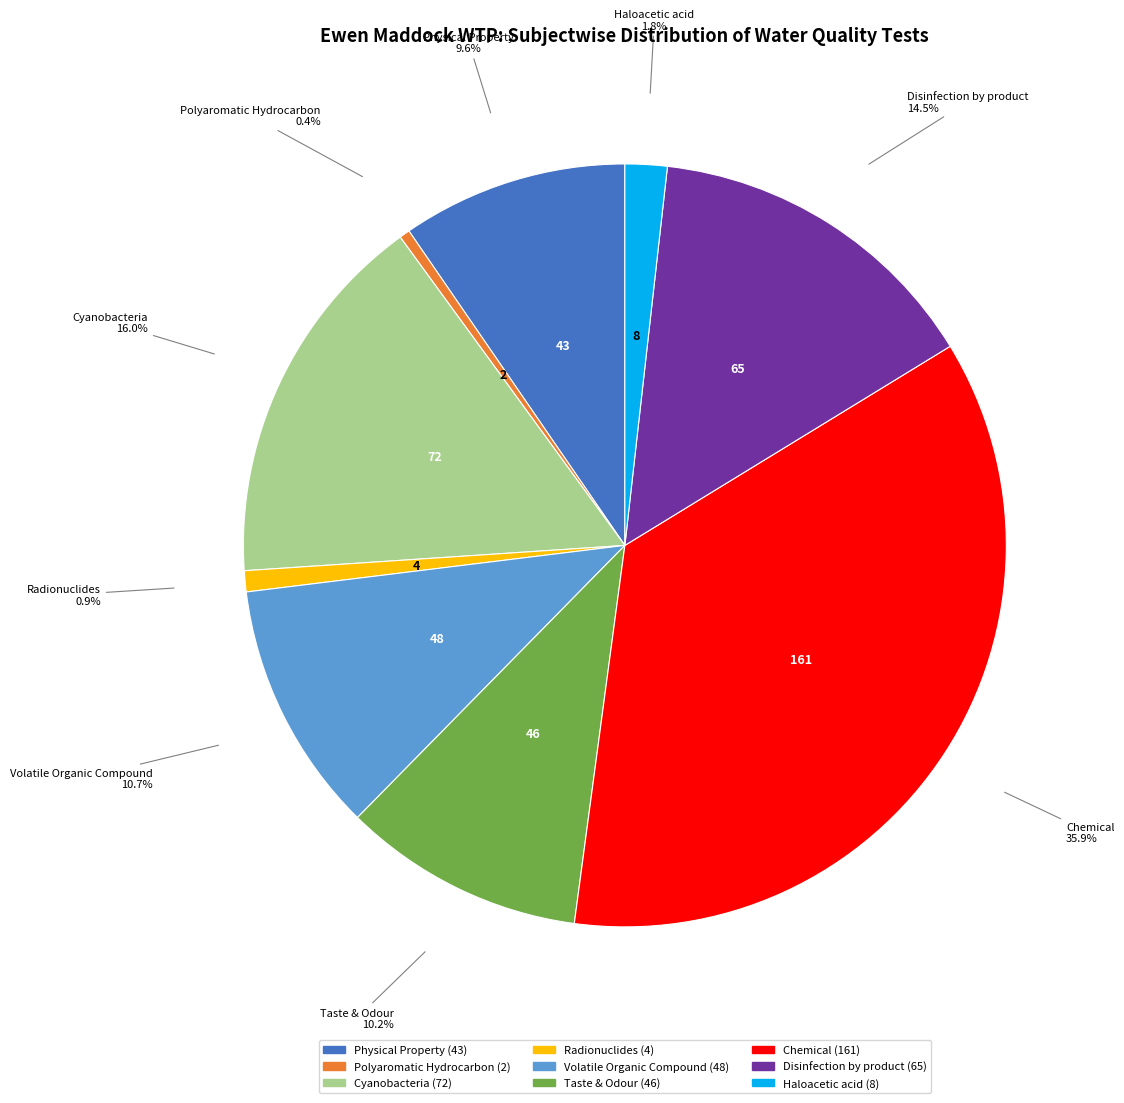

Which slice is the largest?

Chemical